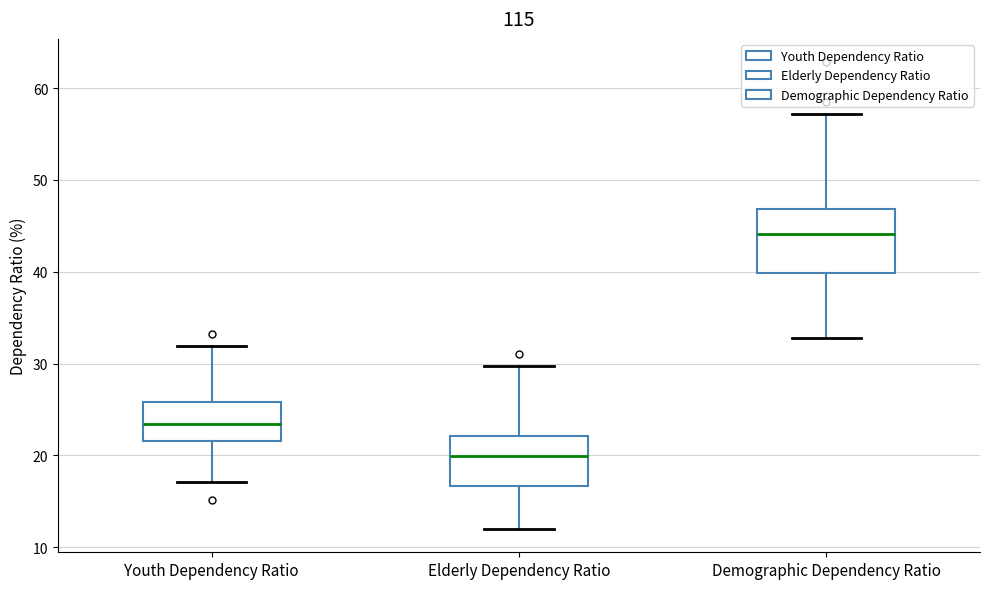

Which box's median line is the lowest?

Elderly Dependency Ratio